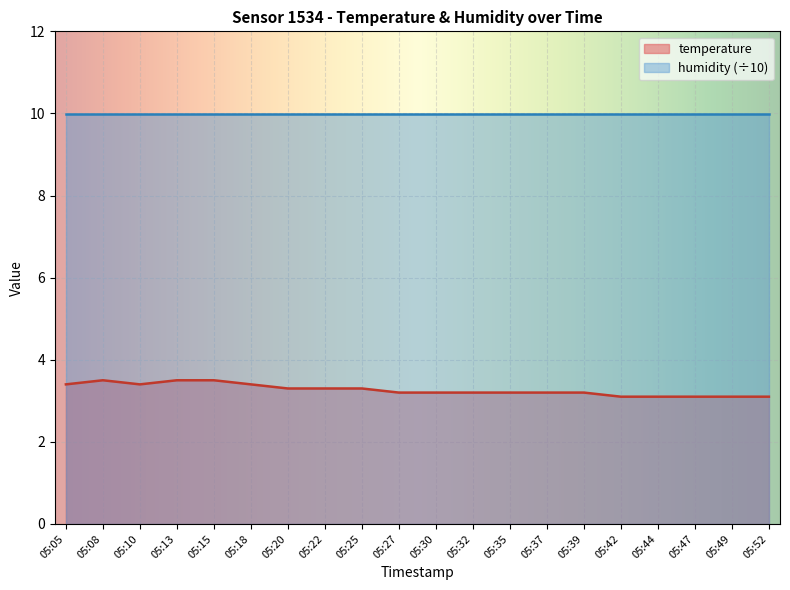

Which category has the lowest value across all series?

05:42